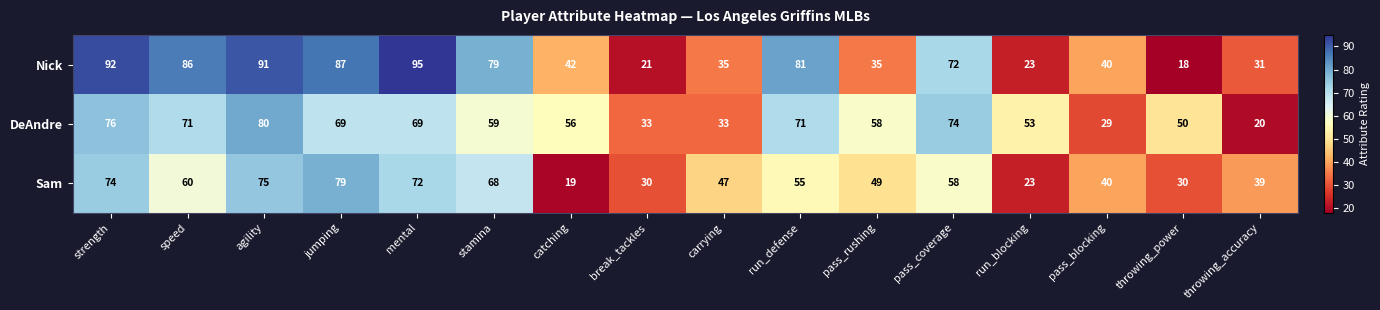

List the series in order of their overall mean, highest first.

Nick, DeAndre, Sam